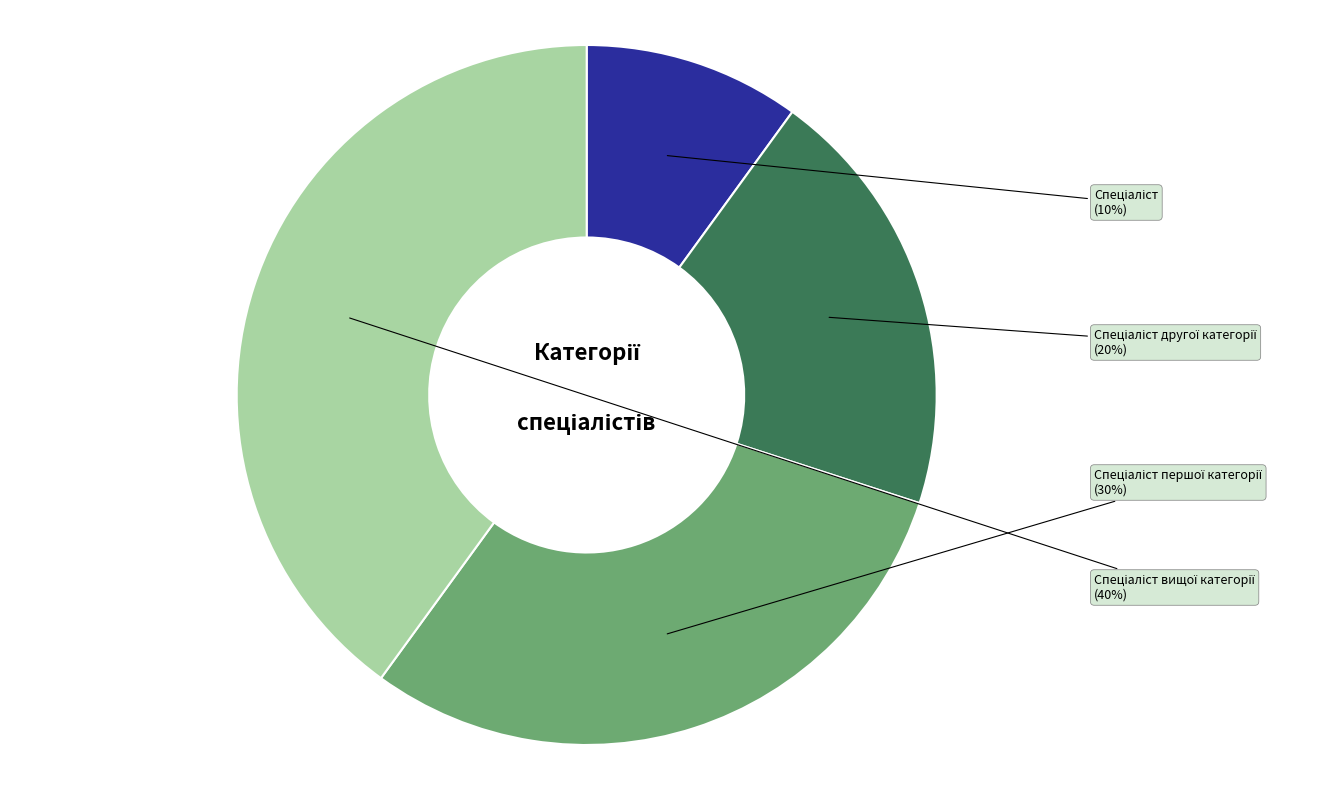

Does any single category account for the majority?

No